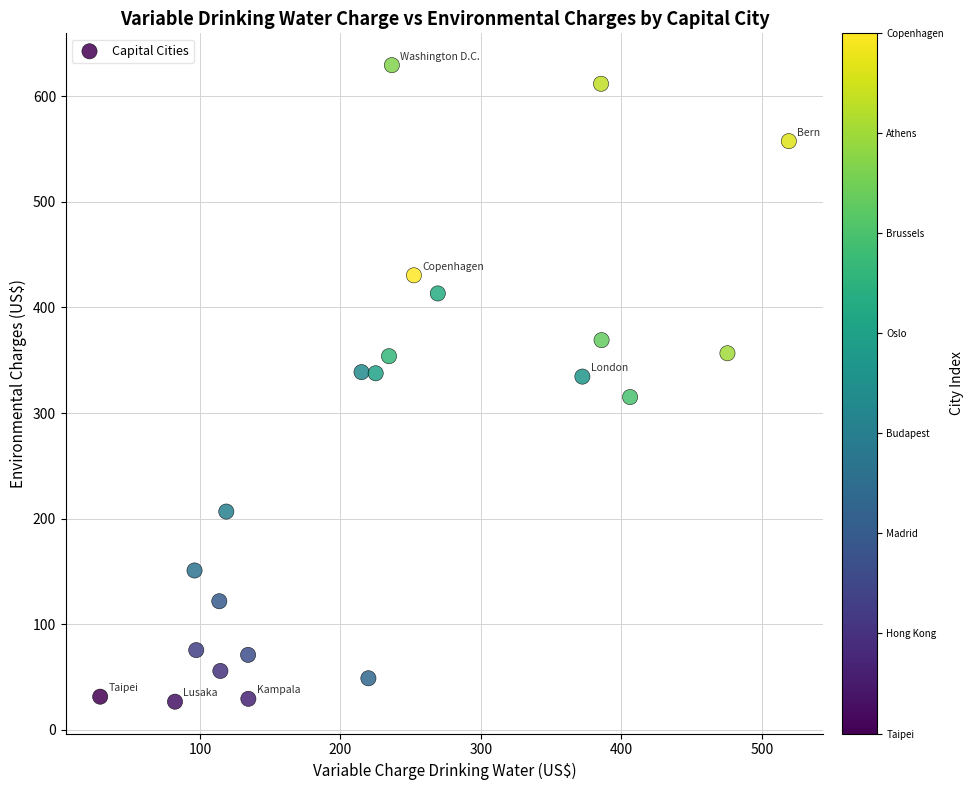

What is the range of Y values (max minus min)?

602.8